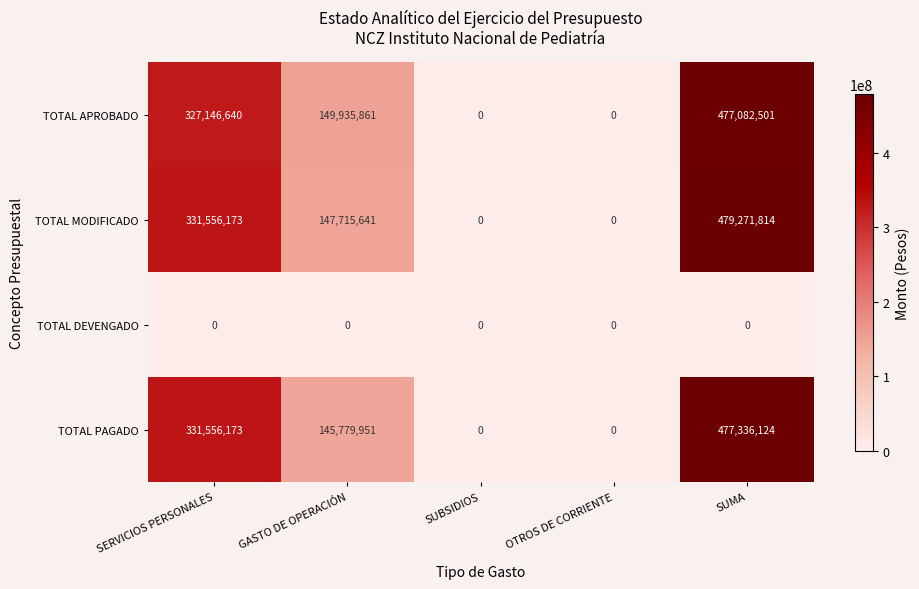

Count the TOTAL PAGADO values in the range 0 to 331556173.

4